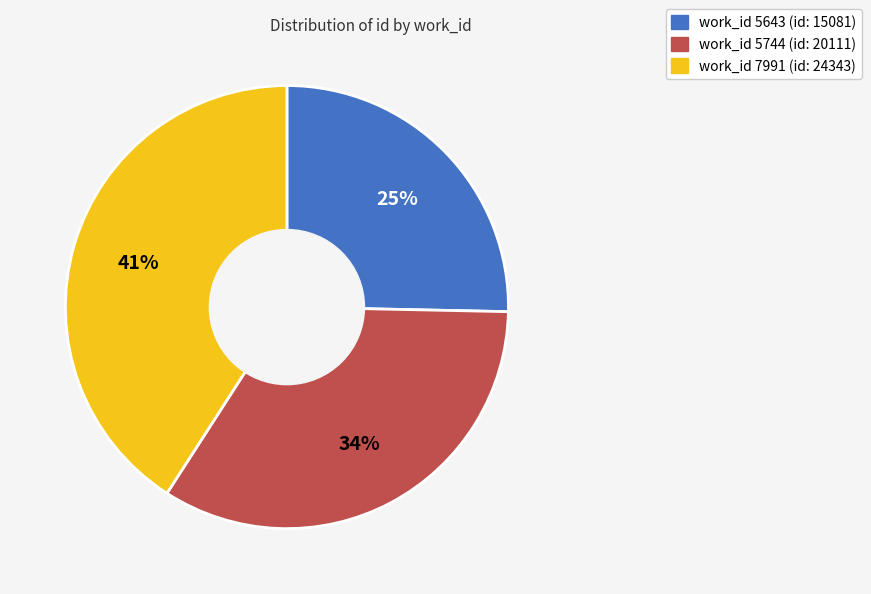

Is there a majority slice in this chart?

No